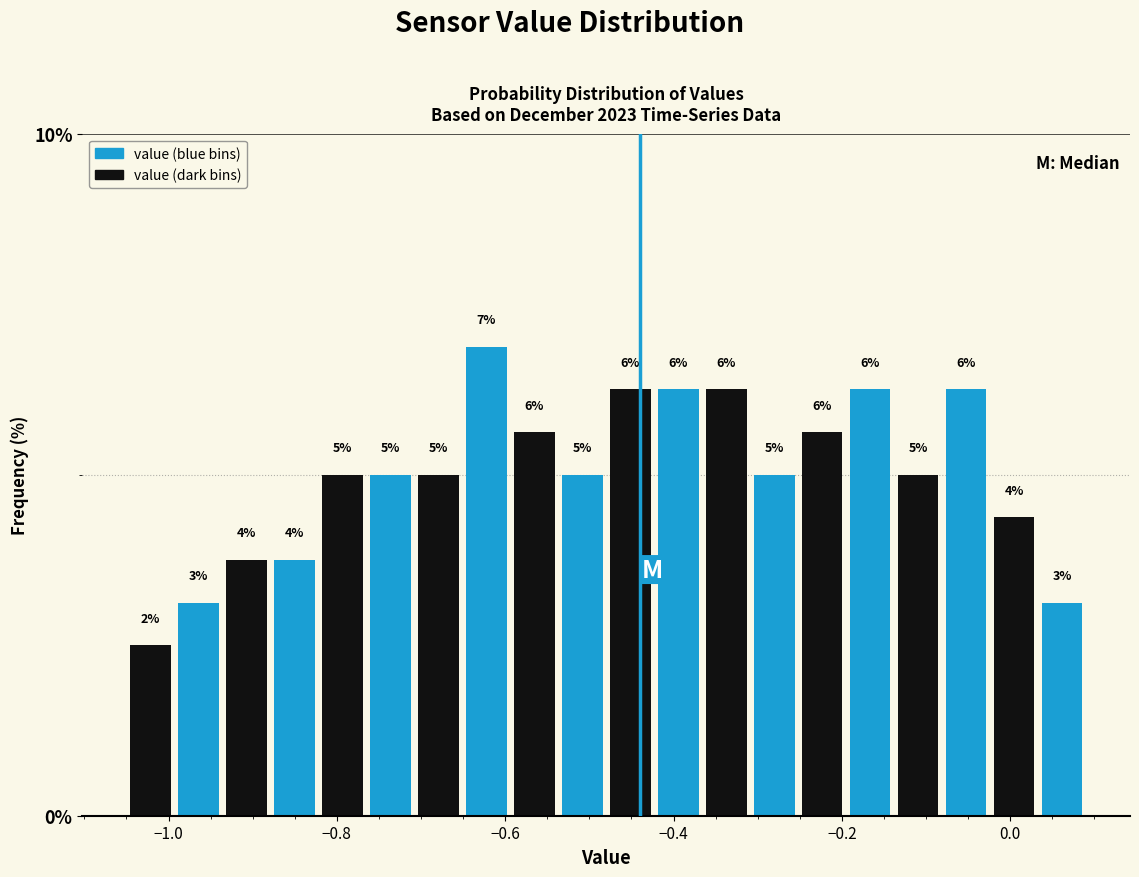

Read against the x-axis, roughly where is the centre of the tallest bar?

-0.62